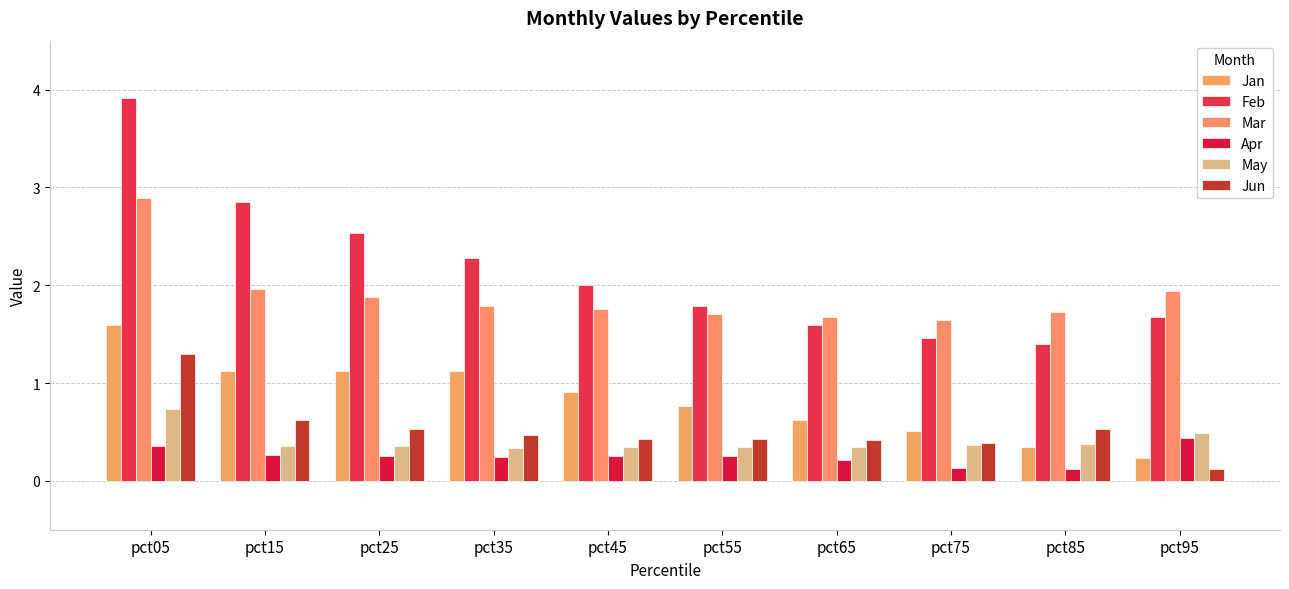

Does the chart contain any negative values?

No